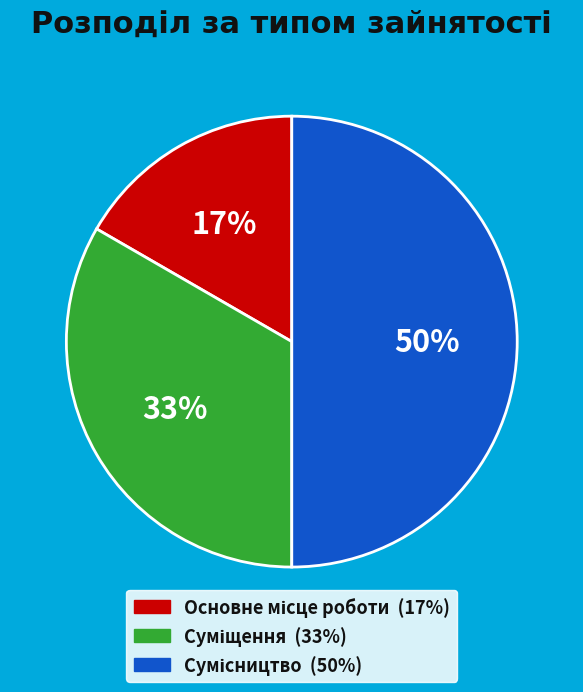

To the nearest percent, what is the average slice percentage?

33%